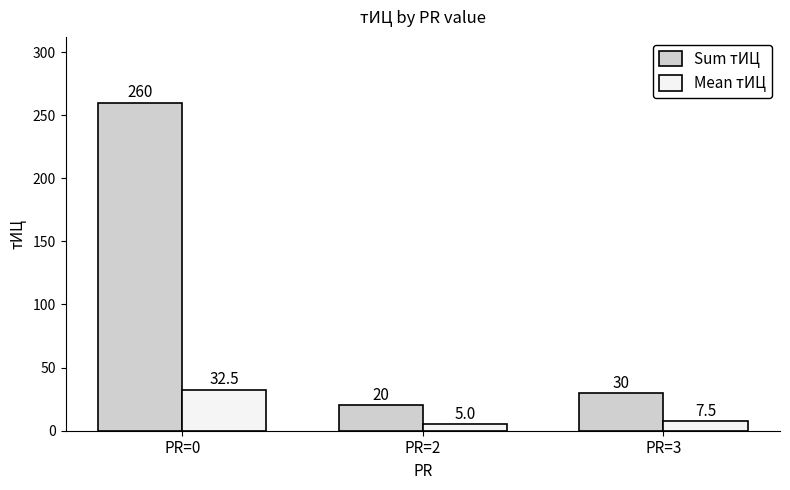

Which series has the widest spread of values?

Sum тИЦ